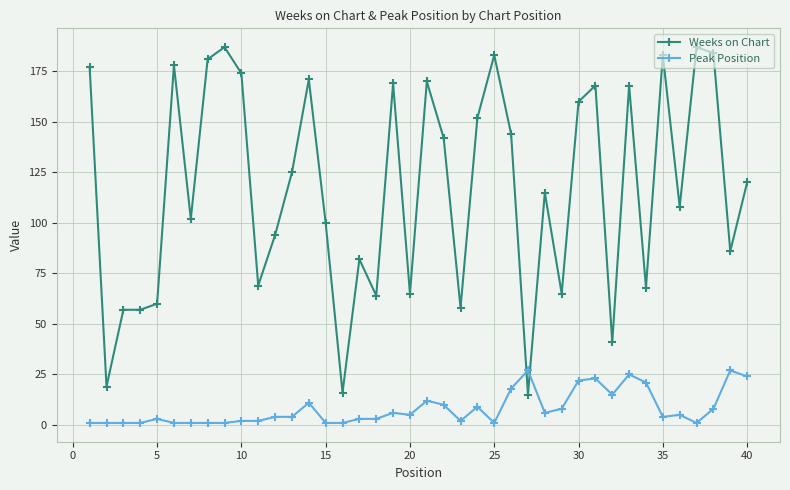

List the series in order of their peak value, lowest first.

Peak Position, Weeks on Chart